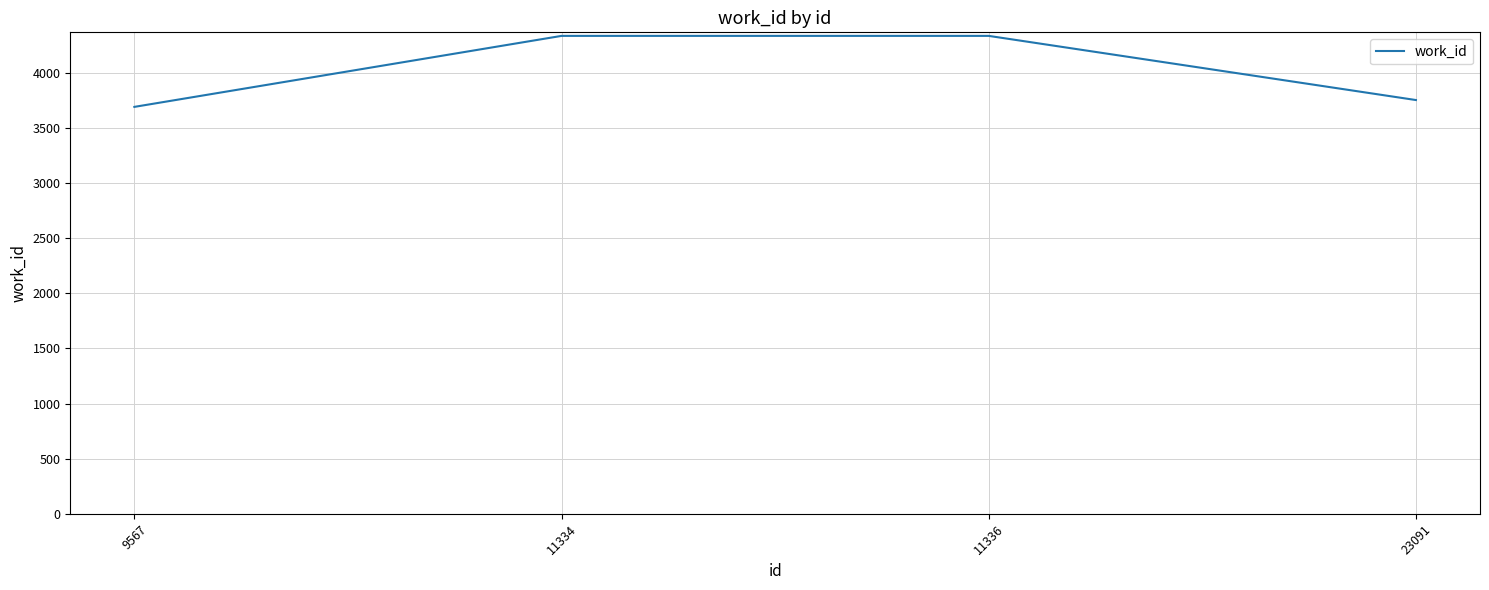

Reading left to right, what are all the values shown in this chart?

3691	4335	4335	3753